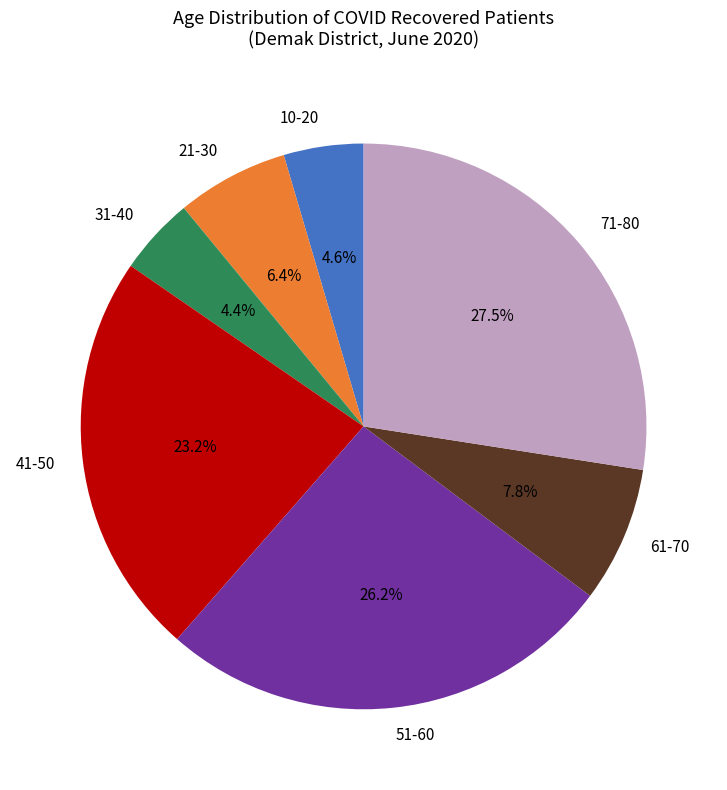

Is 31-40 the majority of the pie?

No